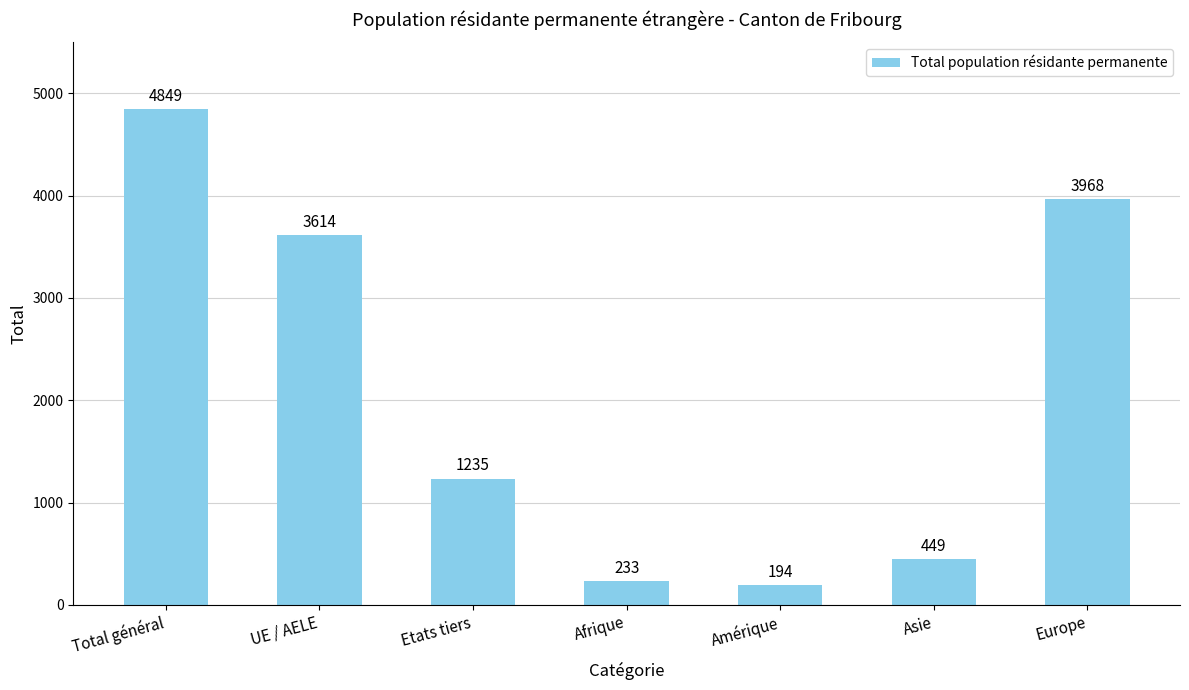

Count the number of categories in the chart.

7